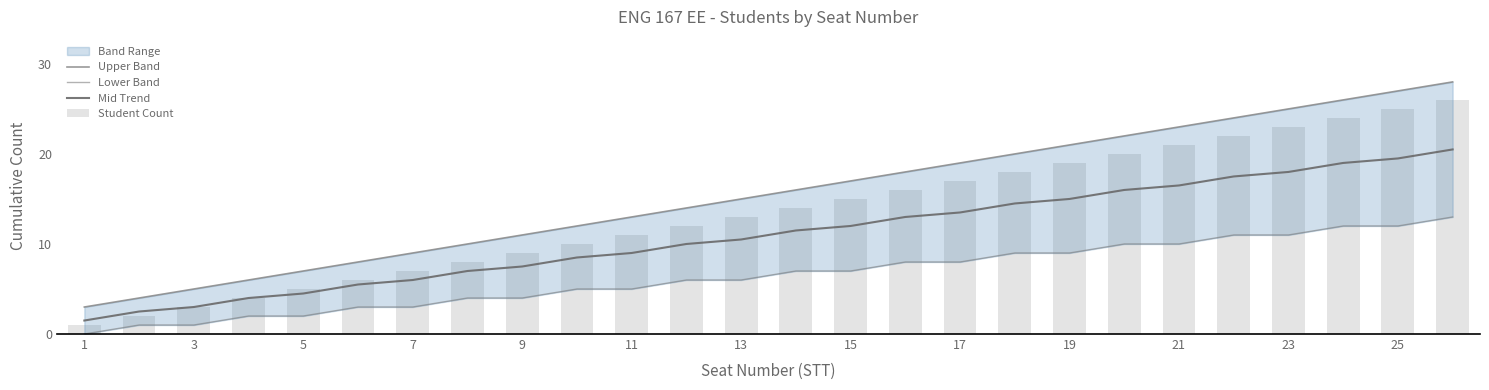

What is the lowest value of the Mid Trend series?

1.5